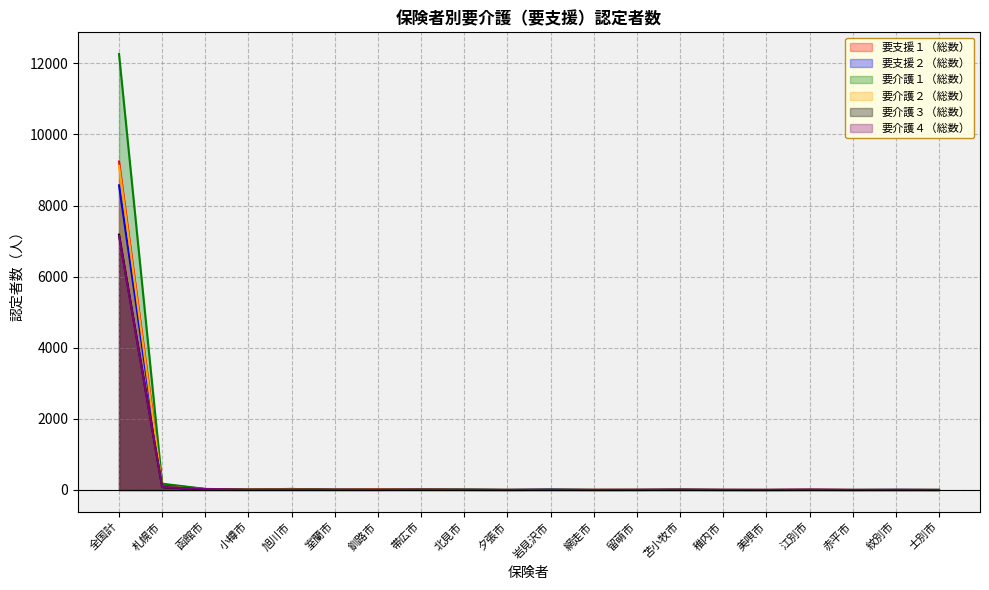

Where is the first local minimum for 要支援２（総数）?

小樽市